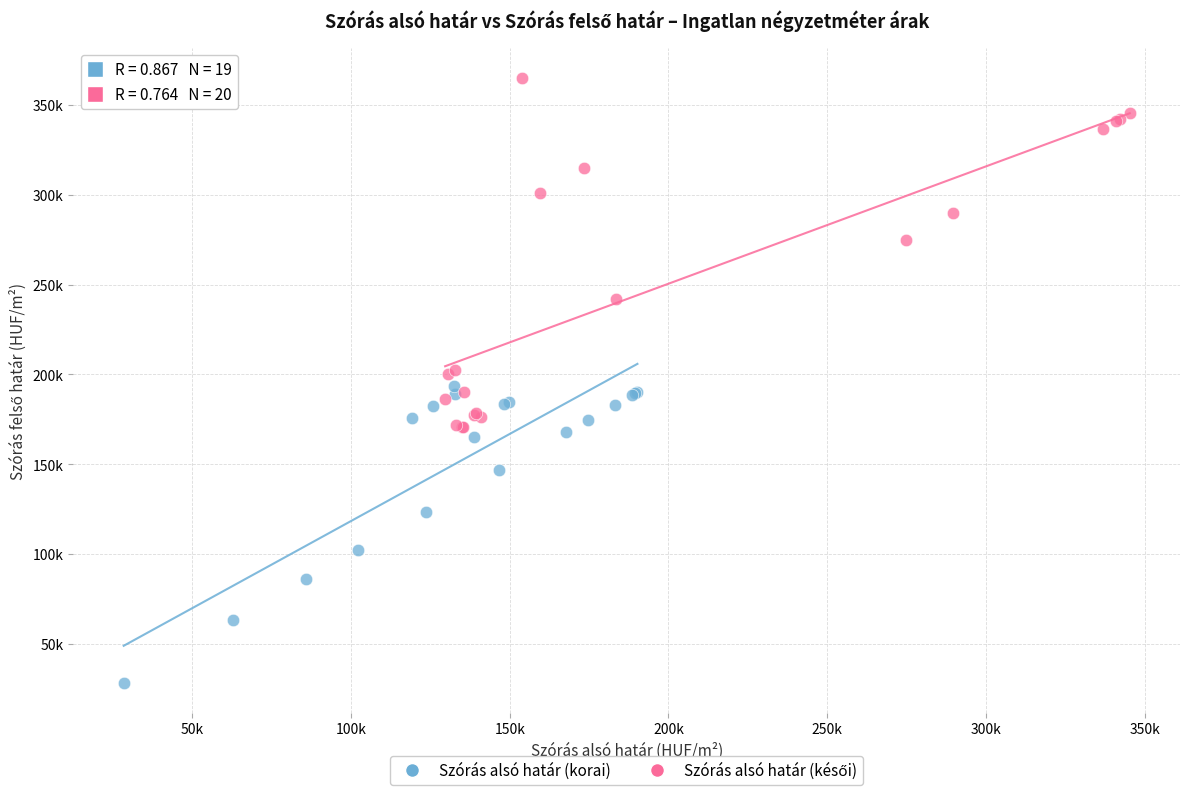

Which series contains the lowest Y value?

Szórás alsó határ (korai)